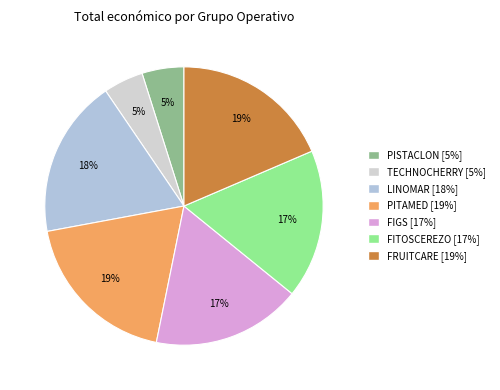

To the nearest percent, what is the difference between the FITOSCEREZO and LINOMAR slice percentages?

1%